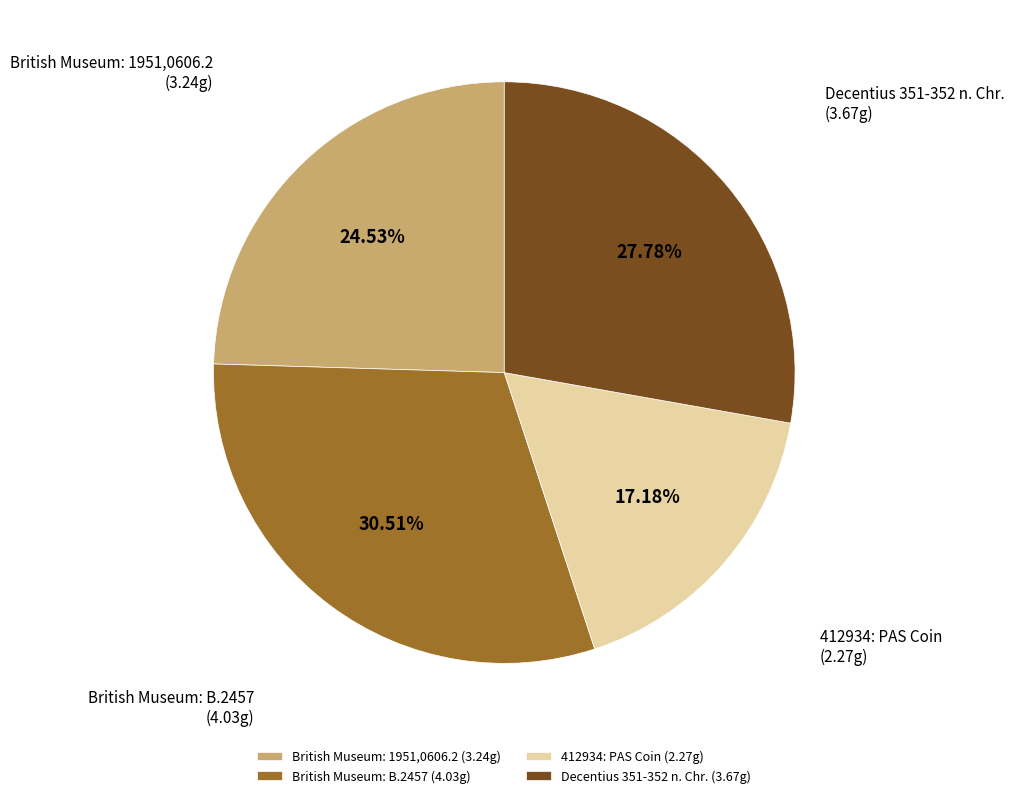

Is it true that Decentius 351-352 n. Chr. is 28% of the pie?

True